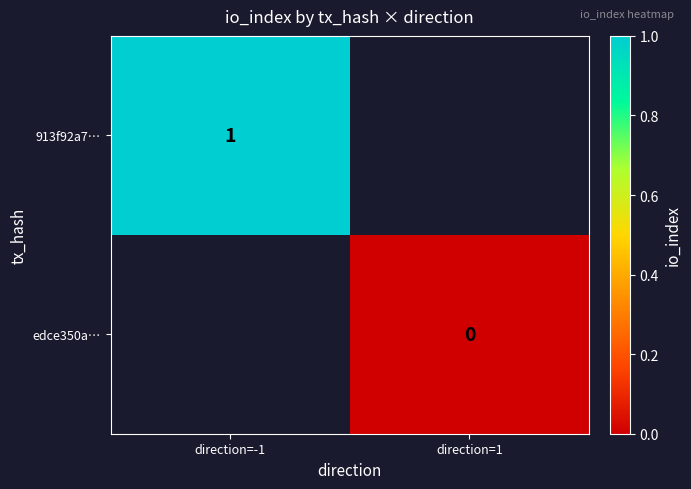

Is it true that 913f92a7… equals 0 at direction=-1?

False